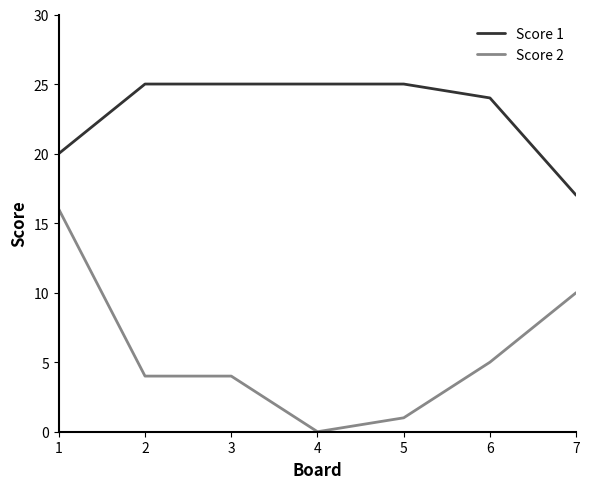

Does the chart have visible grid lines?

No